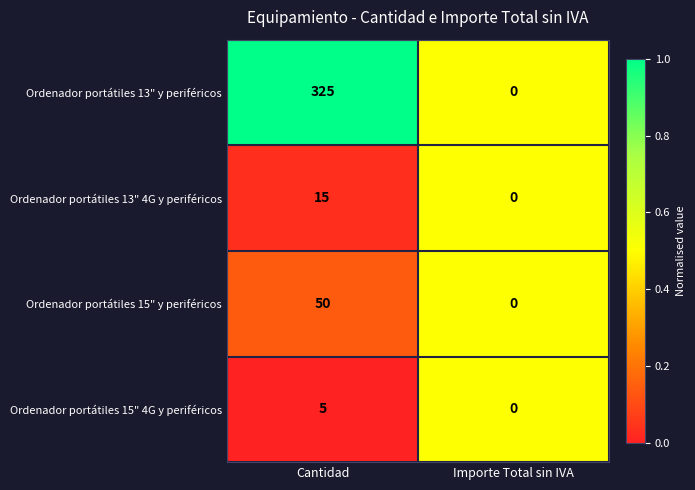

Reading left to right, extract all data points from this chart.

Ordenador portátiles 13" y periféricos: Cantidad=325	Importe Total sin IVA=0
Ordenador portátiles 13" 4G y periféricos: Cantidad=15	Importe Total sin IVA=0
Ordenador portátiles 15" y periféricos: Cantidad=50	Importe Total sin IVA=0
Ordenador portátiles 15" 4G y periféricos: Cantidad=5	Importe Total sin IVA=0